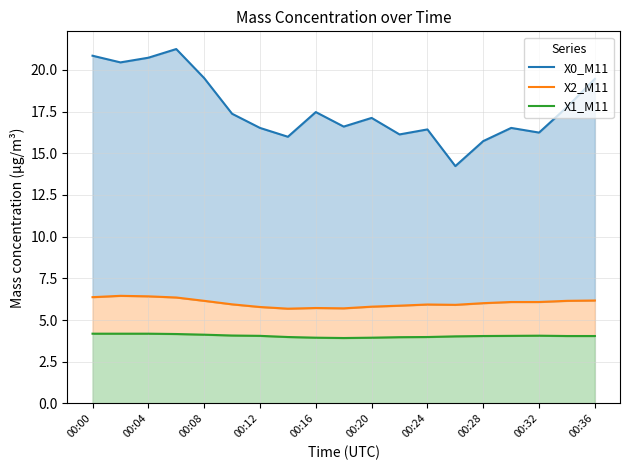

Reading left to right, list all the values displayed in this chart.

X0_M11: 20.9	20.4	20.7	21.2	19.5	17.4	16.5	16.0	17.5	16.6	17.1	16.1	16.4	14.2	15.7	16.5	16.2	17.8	19.5
X2_M11: 6.4	6.5	6.4	6.3	6.2	5.9	5.8	5.7	5.7	5.7	5.8	5.9	5.9	5.9	6.0	6.1	6.1	6.2	6.2
X1_M11: 4.2	4.2	4.2	4.2	4.1	4.1	4.0	4.0	3.9	3.9	3.9	4.0	4.0	4.0	4.0	4.0	4.1	4.0	4.0